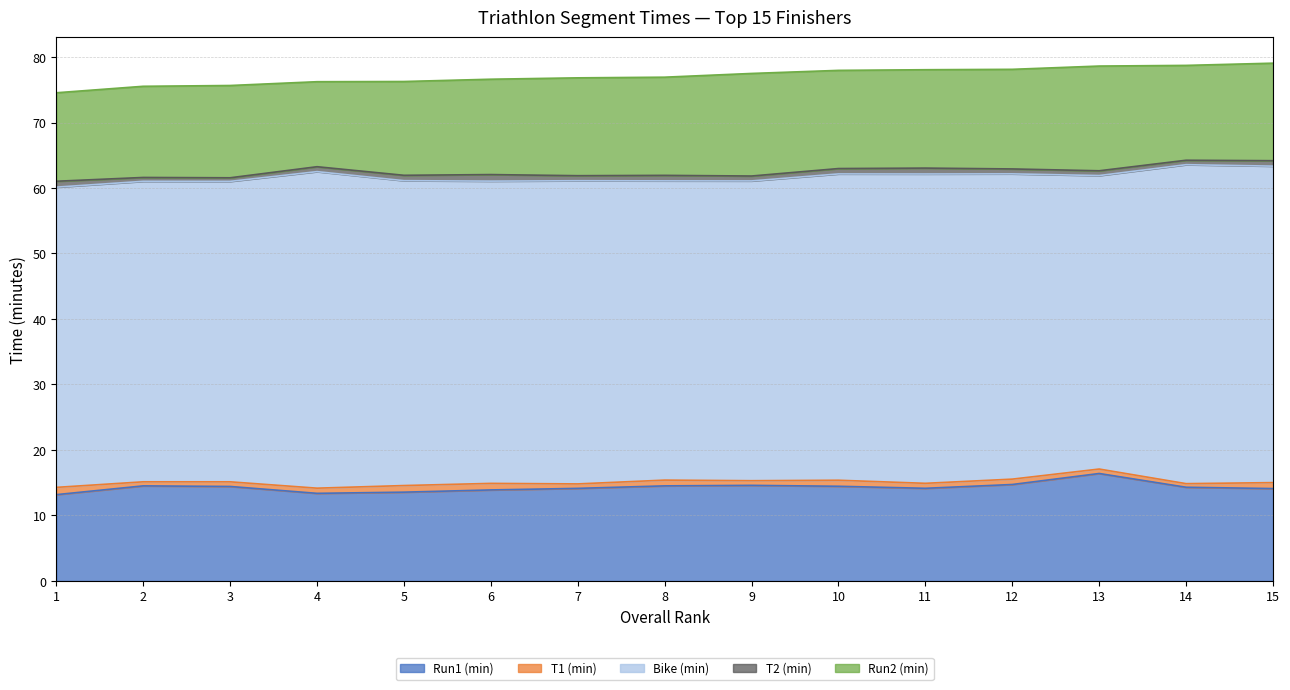

What is the highest value of the T2 (min) series?

1.0